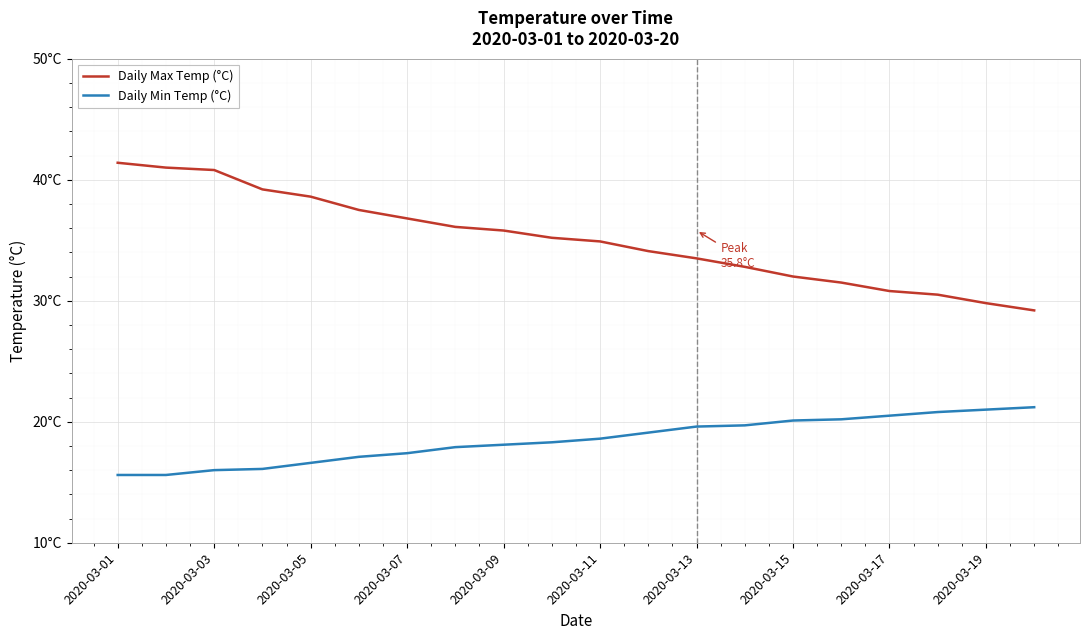

Rank the series by their average value, from lowest to highest.

Daily Min Temp (°C), Daily Max Temp (°C)